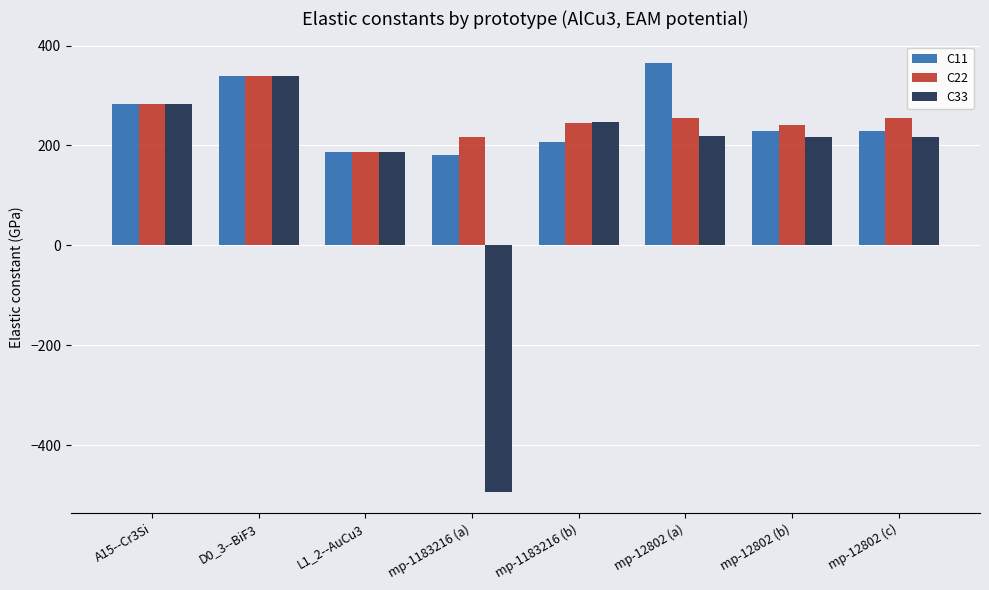

What is the sum of all C11 values?

2020.2